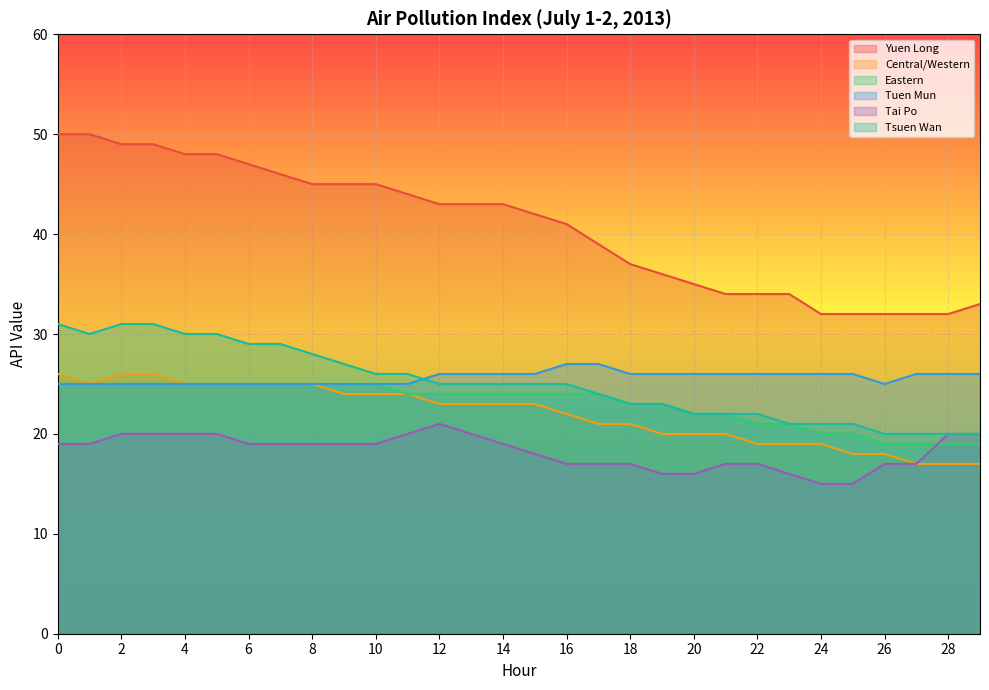

Where is Tai Po nearest to the value 18?

15